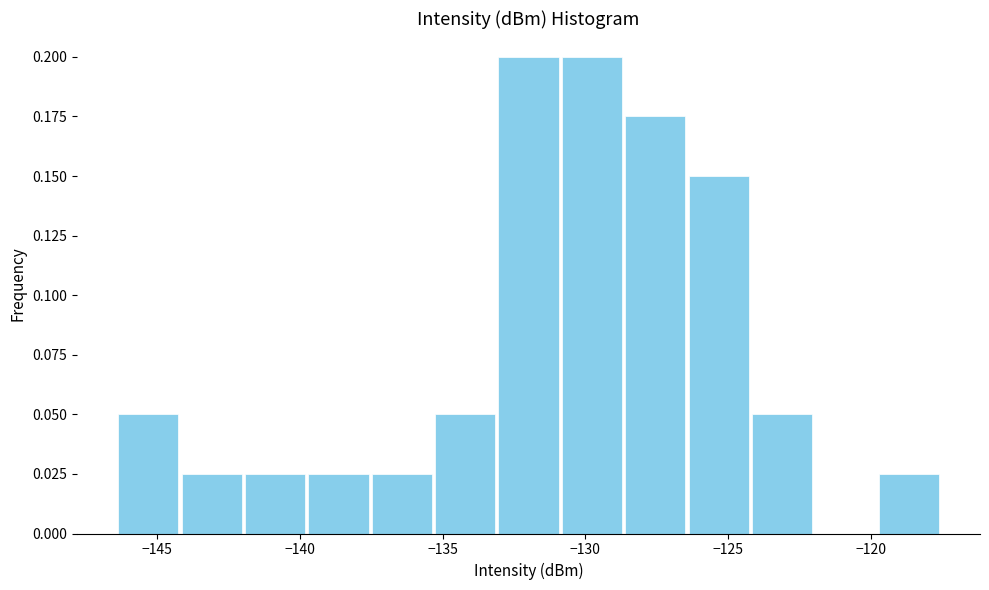

What is the height of the bar covering -137.5 to -135.5 on the x-axis? Neither the bar edges nor the heights are printed on the chart, so give them approximately, as read against the axes.

0.025